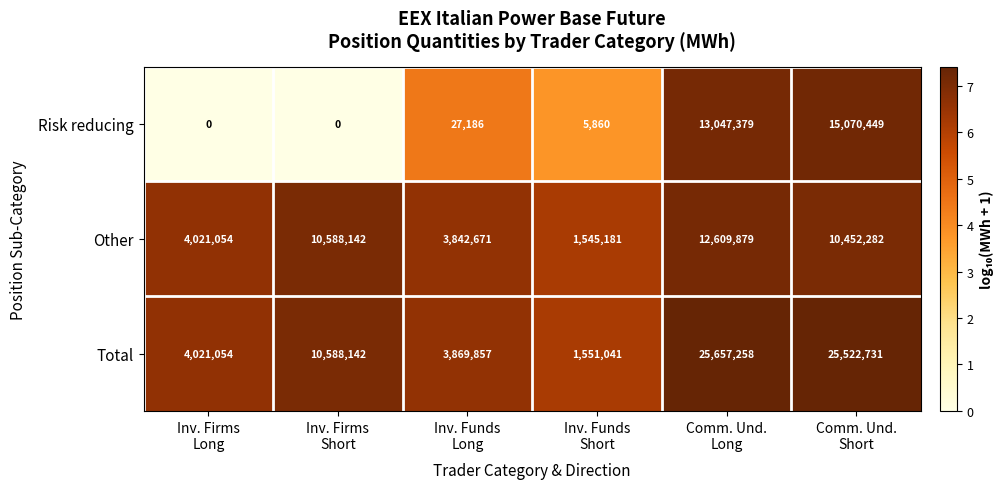

How many series are shown in this chart?

3